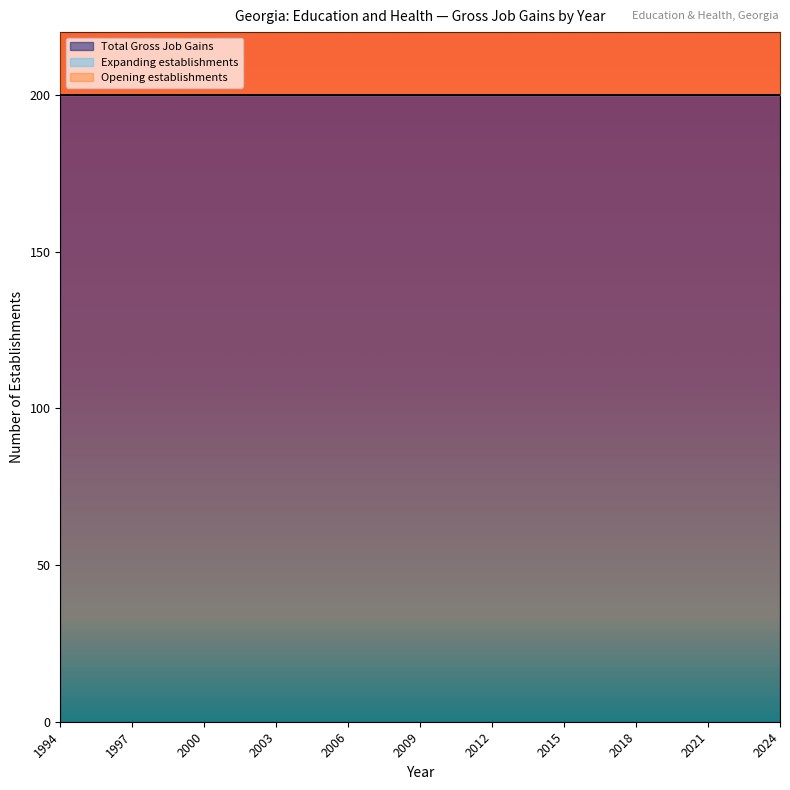

True or false: Expanding establishments and Total Gross Job Gains intersect in this chart.

False